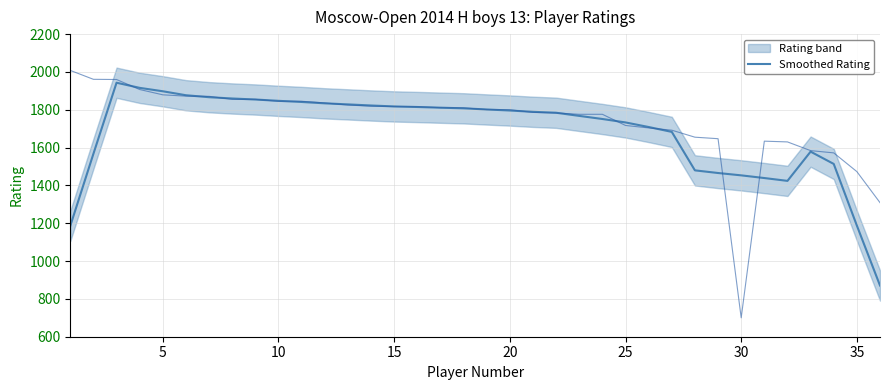

How many points are higher than both their immediate neighbors (excluding endpoints)?

2